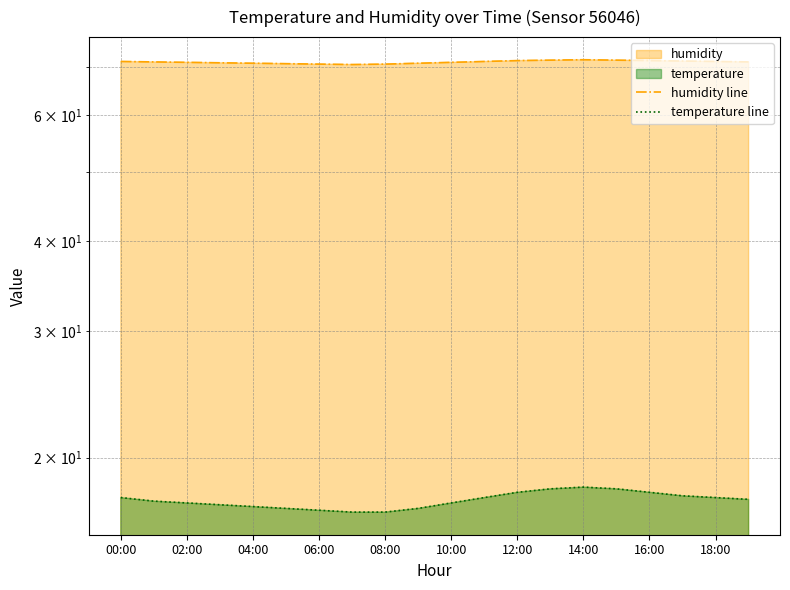

At how many categories does at least one series exceed 61?

20